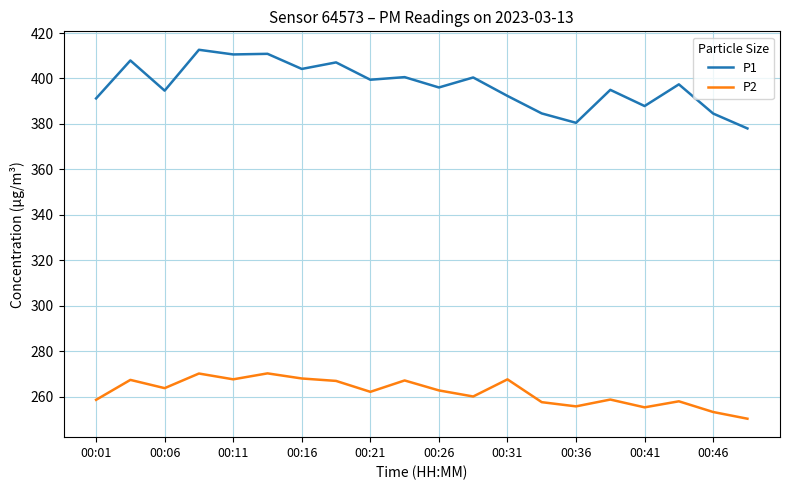

What is the smallest value displayed?

250.3